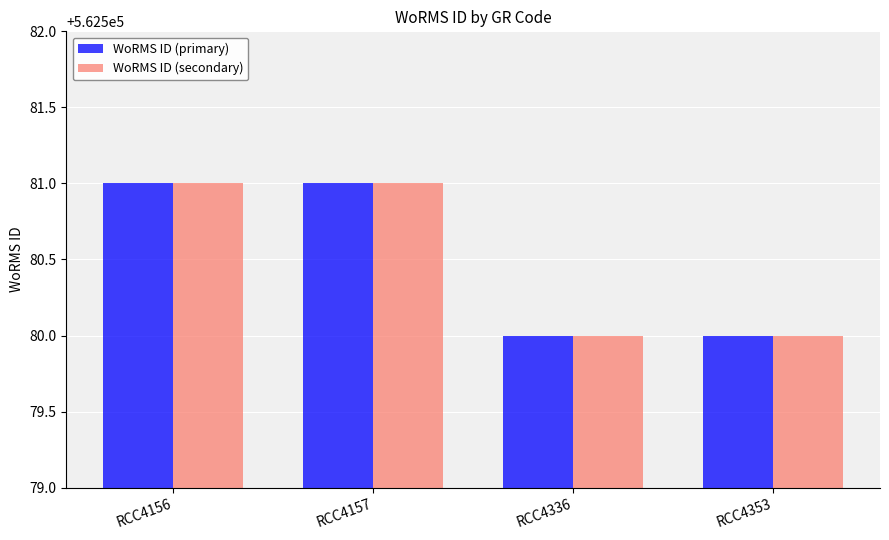

What is the total value across all series at RCC4157?

1125162